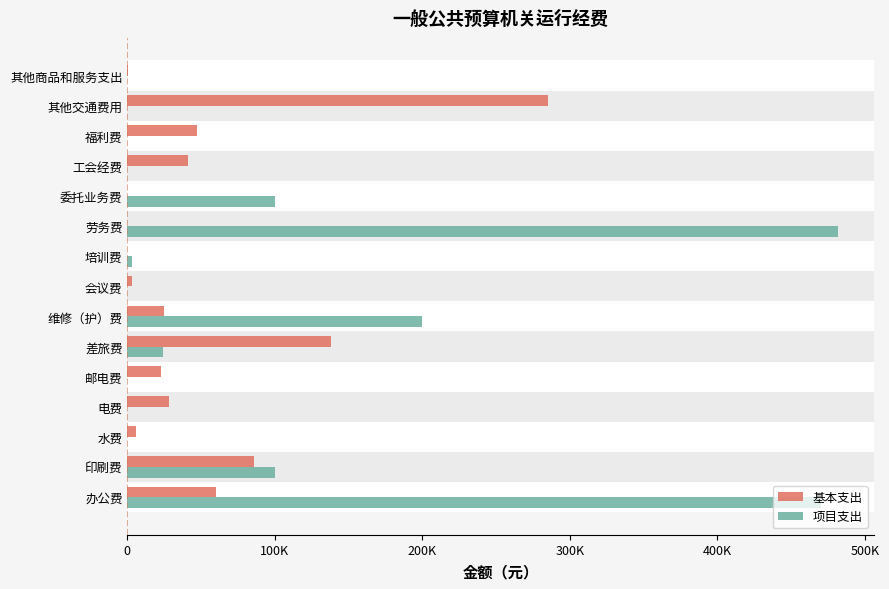

What is the difference between the maximum and minimum values in the 项目支出 series?

482000.0